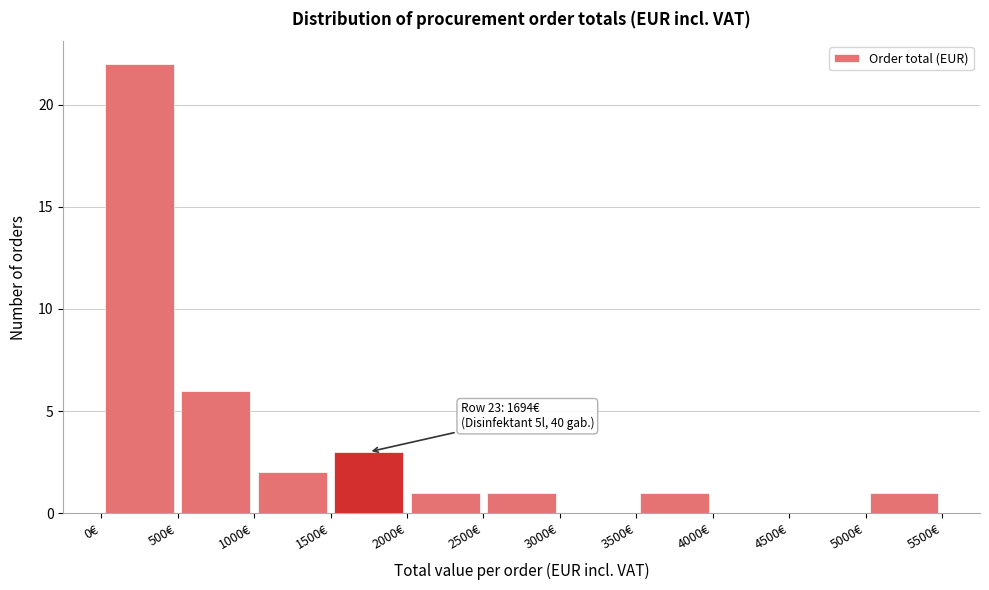

Which range on the x-axis has the tallest bar?

0 to 500